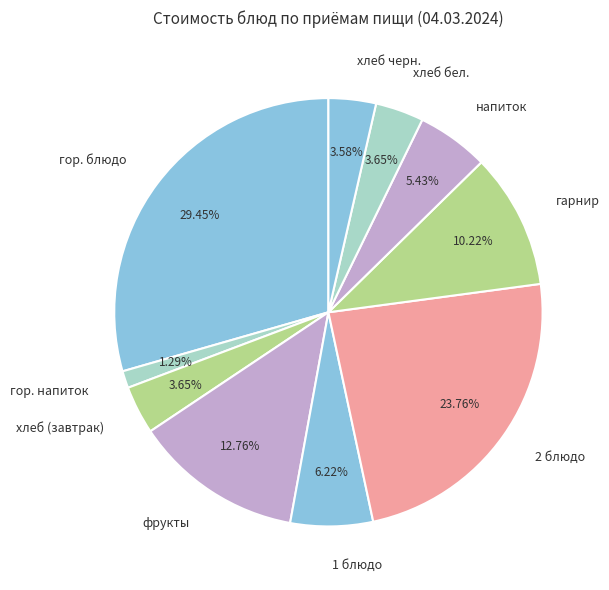

To the nearest percent, what portion does гор. напиток represent?

1%